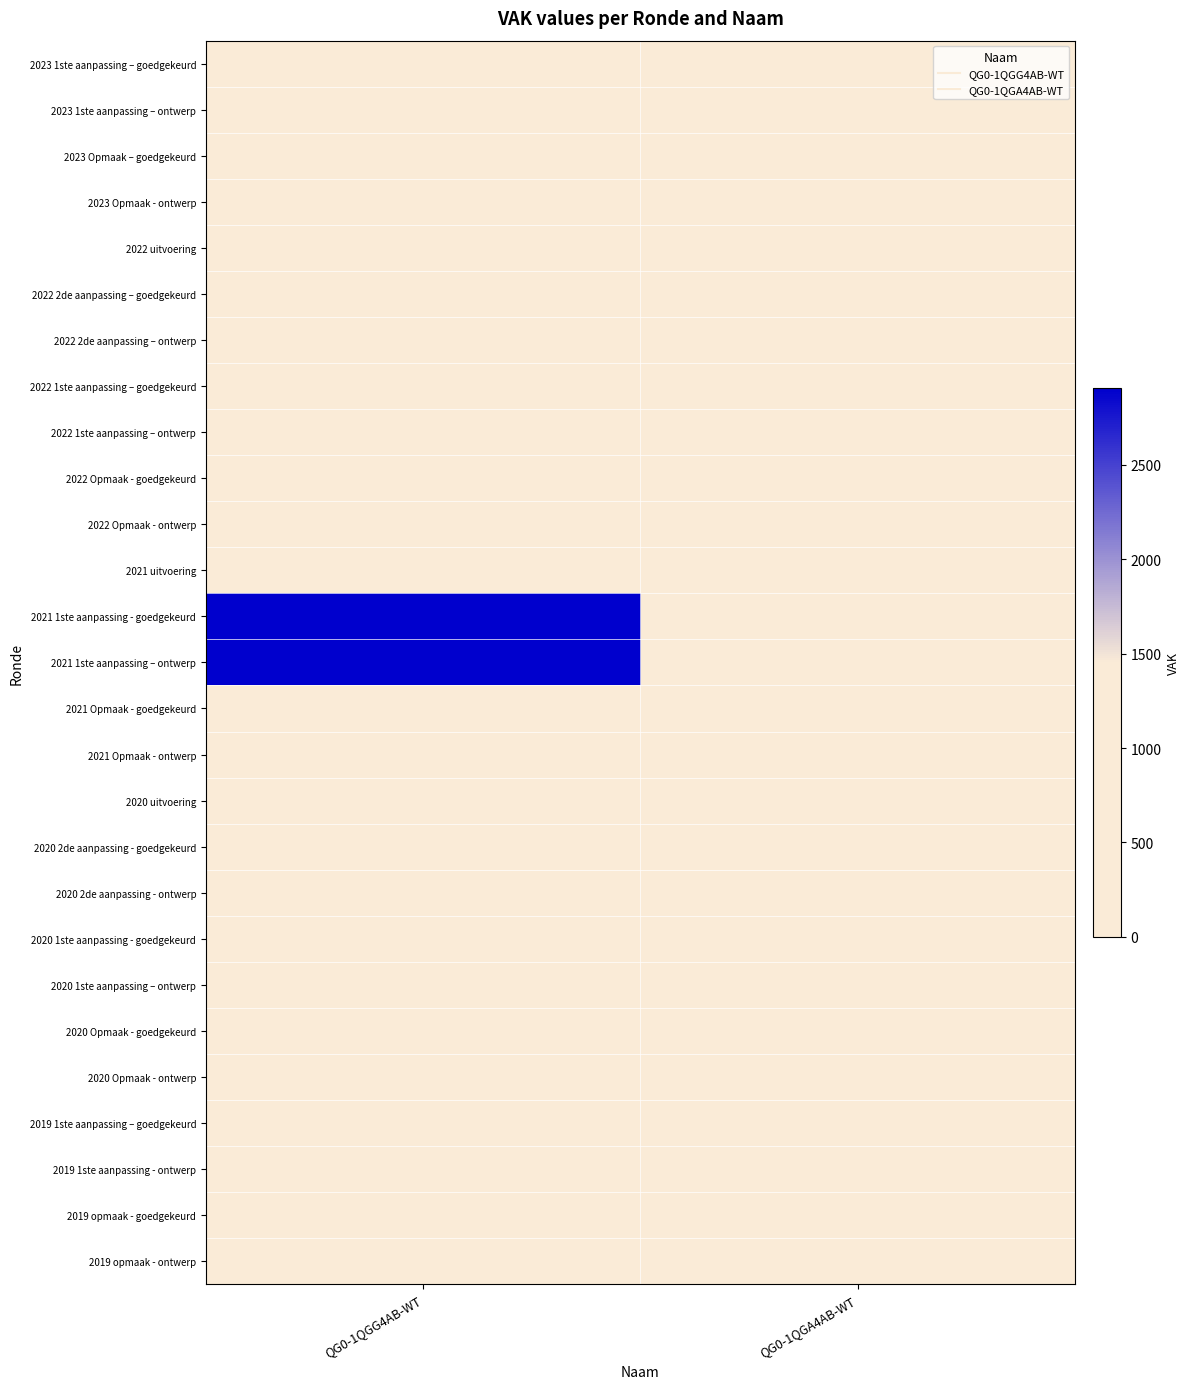

Reading right to left, extract all data points from this chart.

2023 1ste aanpassing – goedgekeurd: QG0-1QGA4AB-WT=0	QG0-1QGG4AB-WT=332
2023 1ste aanpassing – ontwerp: QG0-1QGA4AB-WT=0	QG0-1QGG4AB-WT=332
2023 Opmaak – goedgekeurd: QG0-1QGA4AB-WT=0	QG0-1QGG4AB-WT=332
2023 Opmaak - ontwerp: QG0-1QGA4AB-WT=0	QG0-1QGG4AB-WT=332
2022 uitvoering: QG0-1QGA4AB-WT=0	QG0-1QGG4AB-WT=95
2022 2de aanpassing – goedgekeurd: QG0-1QGA4AB-WT=0	QG0-1QGG4AB-WT=100
2022 2de aanpassing – ontwerp: QG0-1QGA4AB-WT=0	QG0-1QGG4AB-WT=100
2022 1ste aanpassing – goedgekeurd: QG0-1QGA4AB-WT=0	QG0-1QGG4AB-WT=100
2022 1ste aanpassing – ontwerp: QG0-1QGA4AB-WT=0	QG0-1QGG4AB-WT=100
2022 Opmaak - goedgekeurd: QG0-1QGA4AB-WT=0	QG0-1QGG4AB-WT=100
2022 Opmaak - ontwerp: QG0-1QGA4AB-WT=0	QG0-1QGG4AB-WT=100
2021 uitvoering: QG0-1QGA4AB-WT=0	QG0-1QGG4AB-WT=220
2021 1ste aanpassing - goedgekeurd: QG0-1QGA4AB-WT=0	QG0-1QGG4AB-WT=2906
2021 1ste aanpassing – ontwerp: QG0-1QGA4AB-WT=0	QG0-1QGG4AB-WT=2906
2021 Opmaak - goedgekeurd: QG0-1QGA4AB-WT=0	QG0-1QGG4AB-WT=406
2021 Opmaak - ontwerp: QG0-1QGA4AB-WT=0	QG0-1QGG4AB-WT=406
2020 uitvoering: QG0-1QGA4AB-WT=0	QG0-1QGG4AB-WT=689
2020 2de aanpassing - goedgekeurd: QG0-1QGA4AB-WT=0	QG0-1QGG4AB-WT=256
2020 2de aanpassing - ontwerp: QG0-1QGA4AB-WT=0	QG0-1QGG4AB-WT=256
2020 1ste aanpassing - goedgekeurd: QG0-1QGA4AB-WT=0	QG0-1QGG4AB-WT=256
2020 1ste aanpassing – ontwerp: QG0-1QGA4AB-WT=0	QG0-1QGG4AB-WT=256
2020 Opmaak - goedgekeurd: QG0-1QGA4AB-WT=0	QG0-1QGG4AB-WT=256
2020 Opmaak - ontwerp: QG0-1QGA4AB-WT=0	QG0-1QGG4AB-WT=256
2019 1ste aanpassing – goedgekeurd: QG0-1QGA4AB-WT=0	QG0-1QGG4AB-WT=256
2019 1ste aanpassing - ontwerp: QG0-1QGA4AB-WT=0	QG0-1QGG4AB-WT=256
2019 opmaak - goedgekeurd: QG0-1QGA4AB-WT=0	QG0-1QGG4AB-WT=0
2019 opmaak - ontwerp: QG0-1QGA4AB-WT=0	QG0-1QGG4AB-WT=0